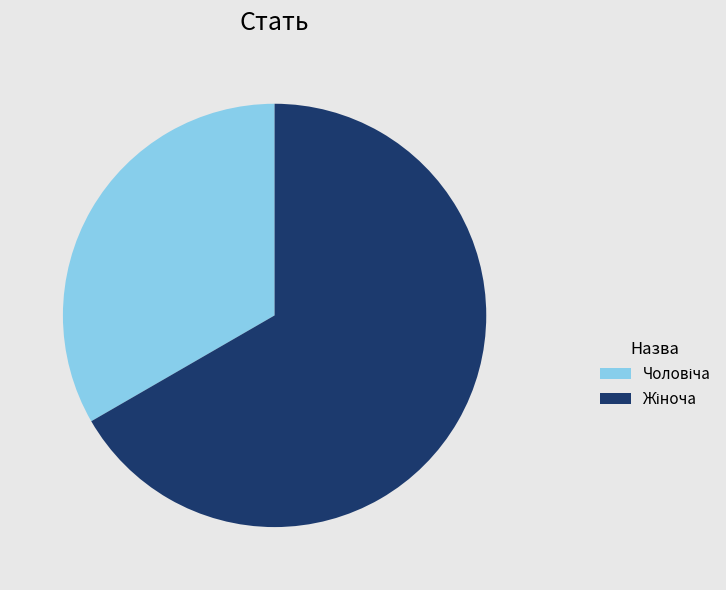

Does any single category account for the majority?

Yes